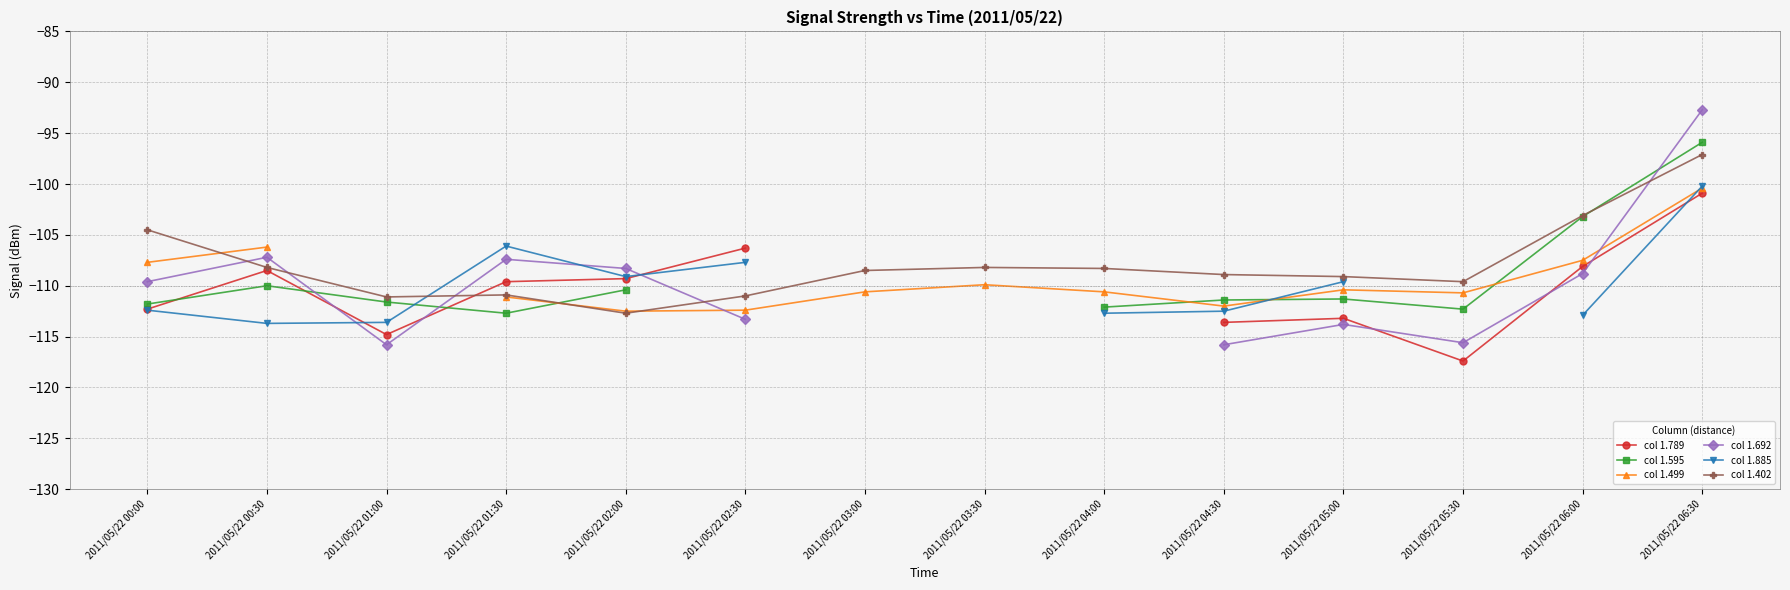

What is the minimum value shown in the chart?

-117.4